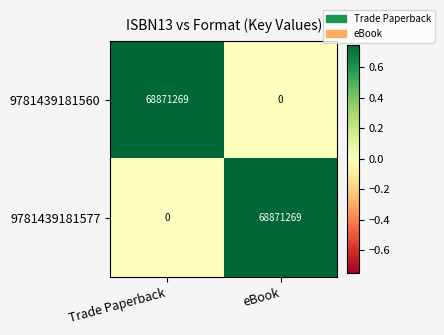

How many categories are shown in the chart?

2